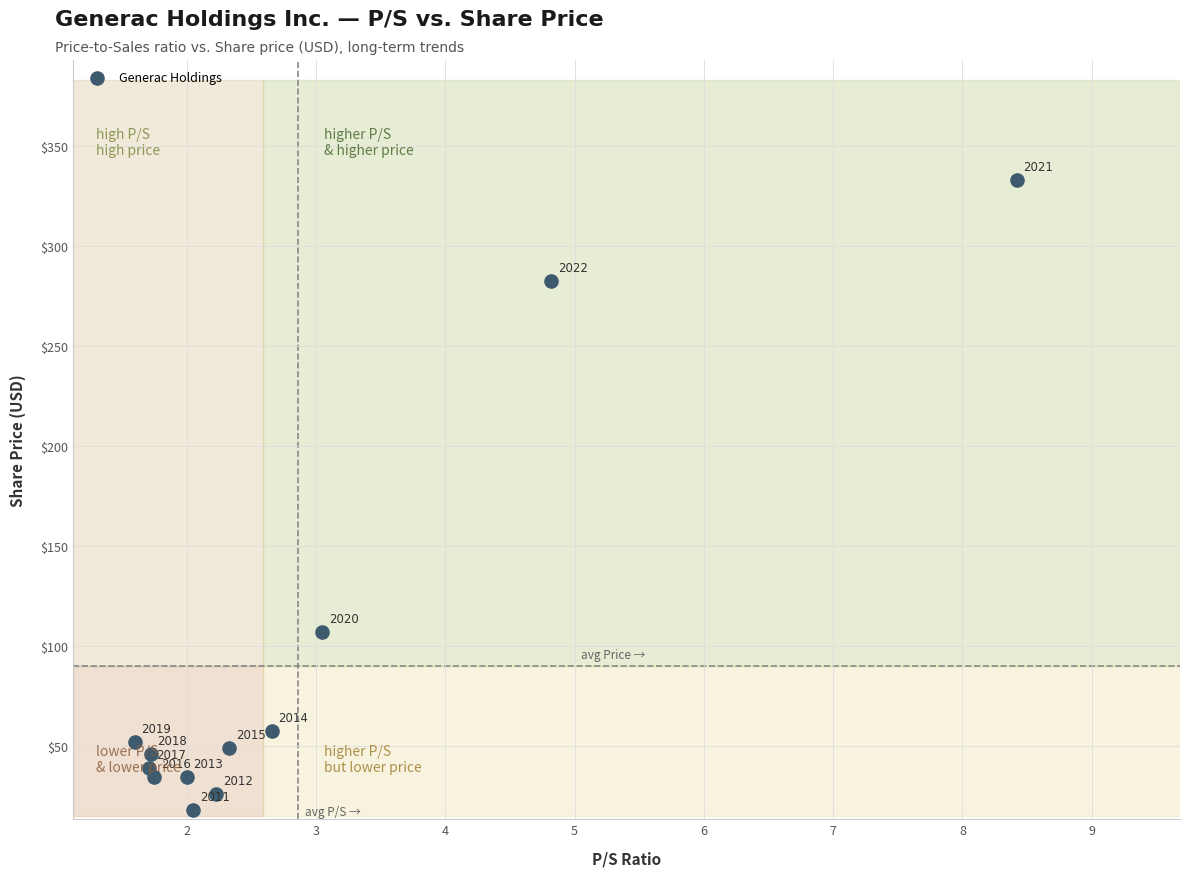

What Y value in the scatter plot is closest to 175?

107.3